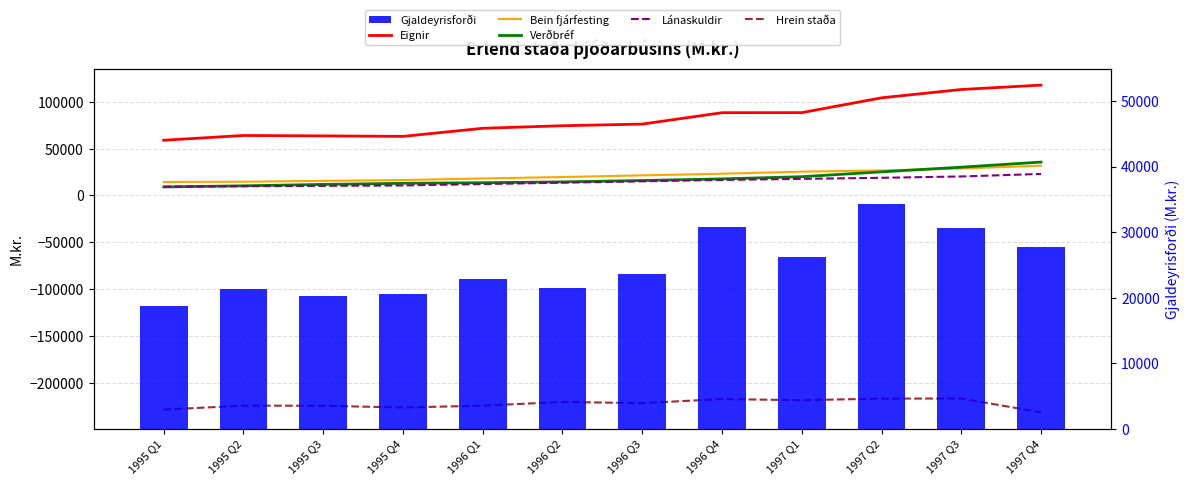

Which series has the largest range (max minus min)?

Eignir